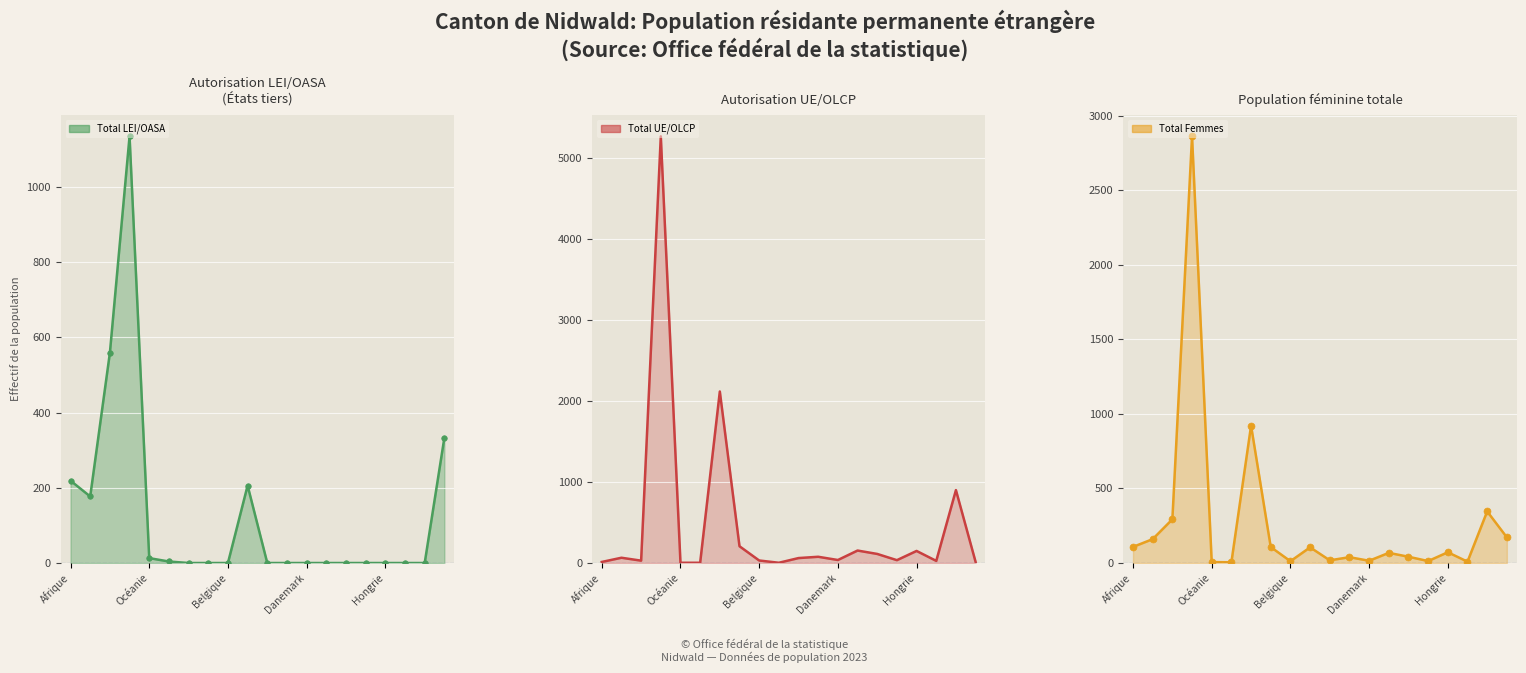

Reading left to right, extract all data points from this chart.

Total LEI/OASA line: 219	177	559	1135	13	4	0	0	0	206	0	0	0	0	0	0	0	0	0	333
Total UE/OLCP line: 13	65	29	5274	3	3	2120	207	31	3	61	77	37	154	112	35	149	26	901	13
Total Femmes line: 108	160	293	2861	6	5	921	107	12	105	18	39	15	68	42	13	72	9	346	172